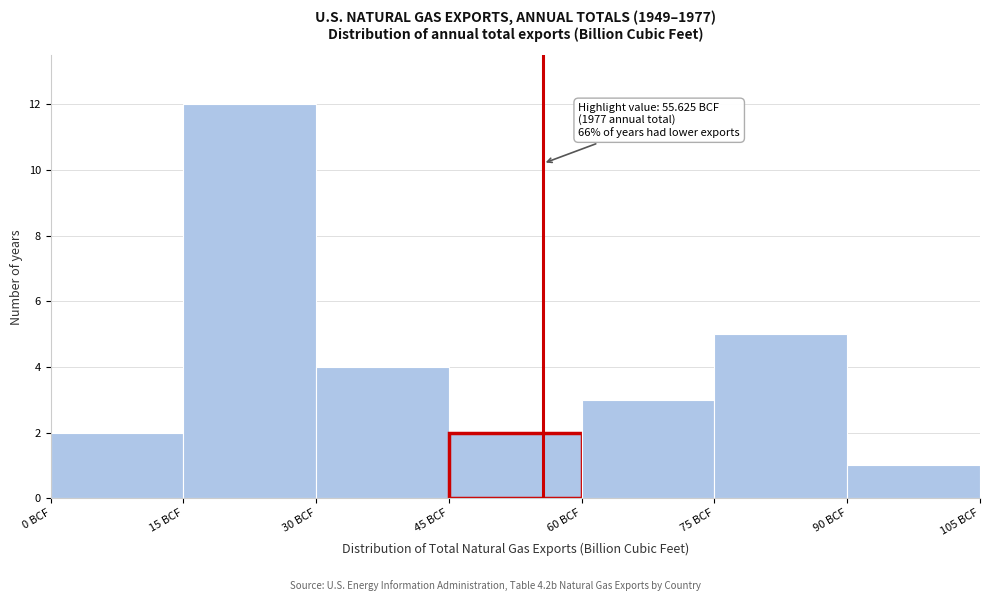

Over which range of the x-axis is the bar tallest?

15 to 30